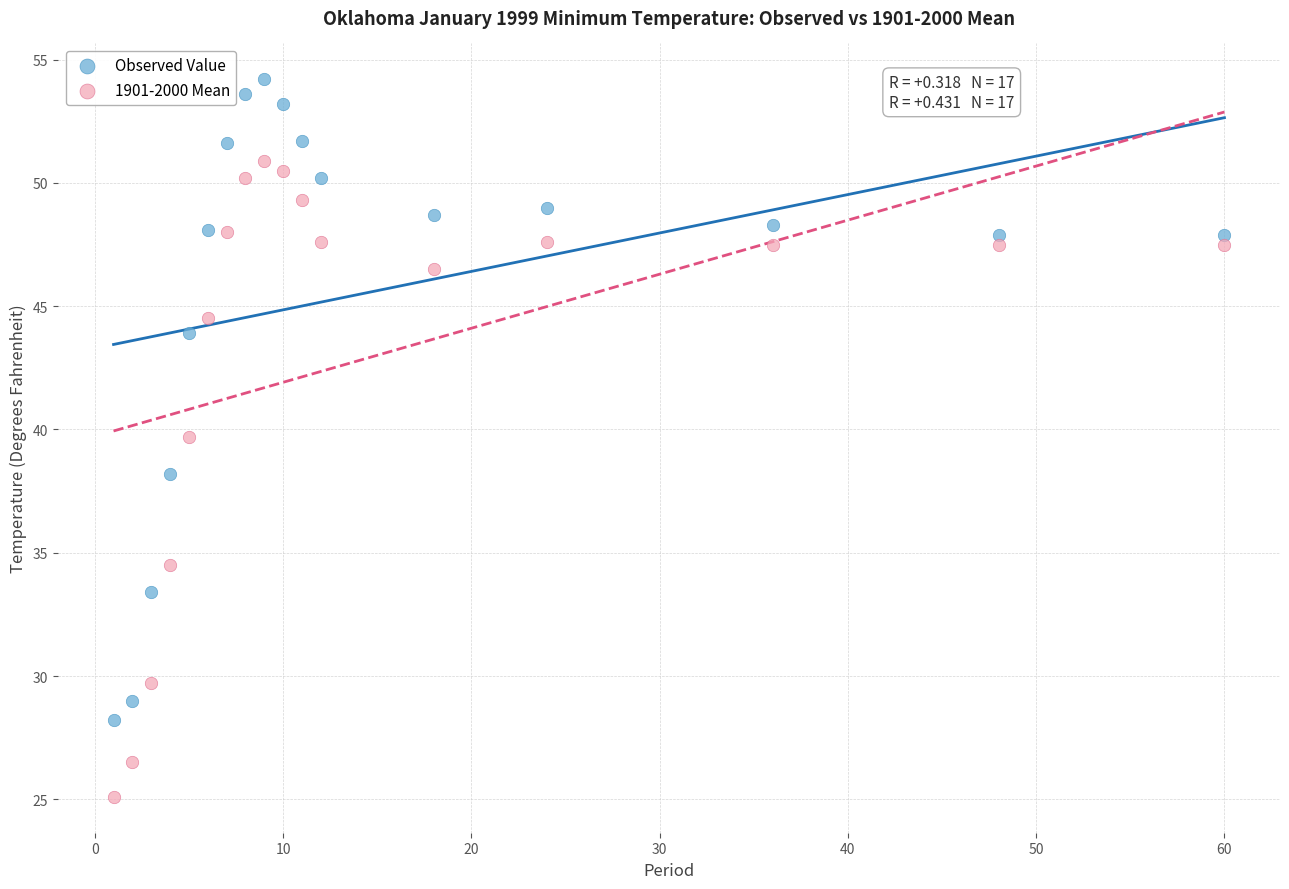

Which series contains the lowest Y value?

1901-2000 Mean